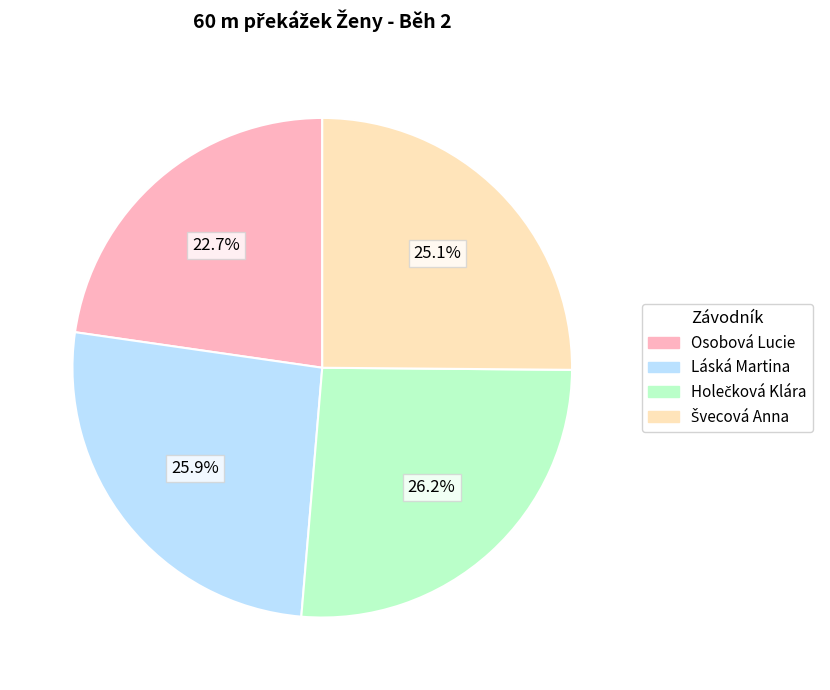

Combined, do Osobová Lucie and Láská Martina account for over 50%?

No